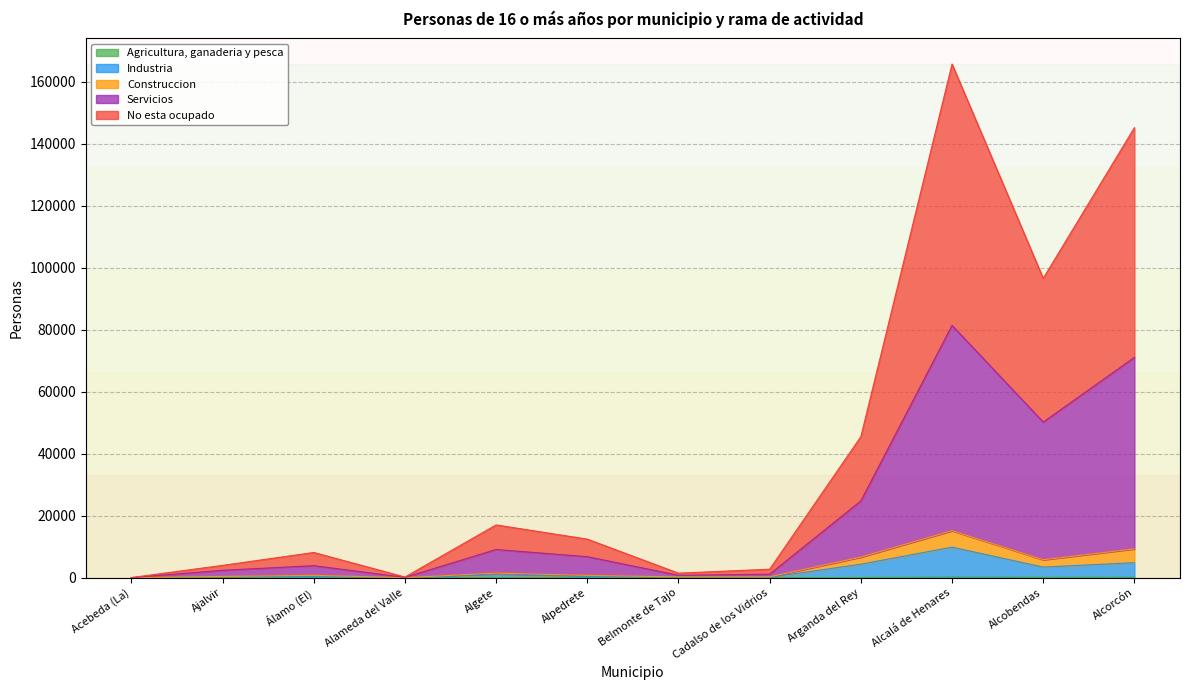

The value of Industria at Alcobendas is 5808. True or false?

False